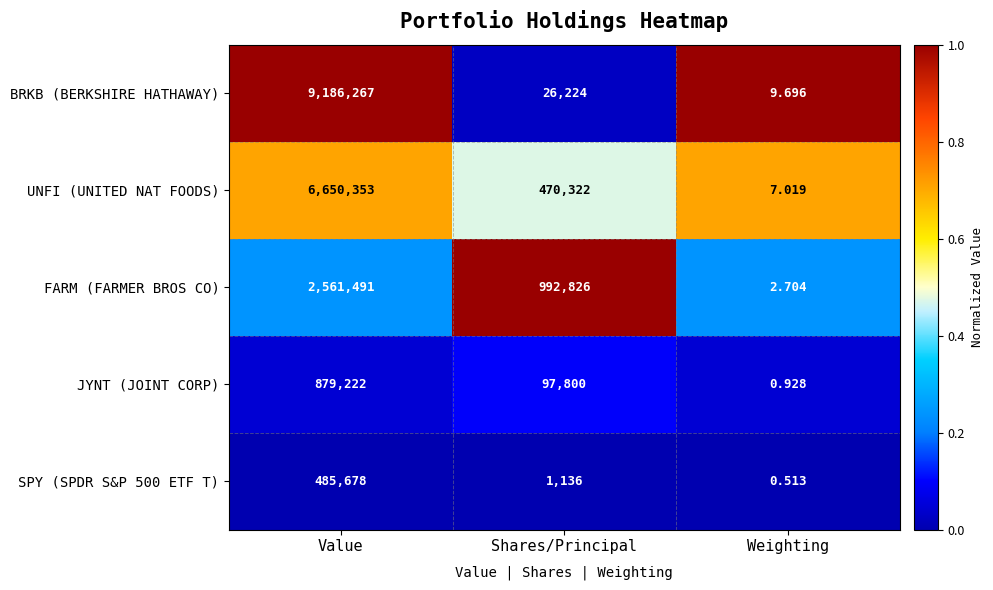

Which series has the largest total across all categories?

BRKB (BERKSHIRE HATHAWAY)